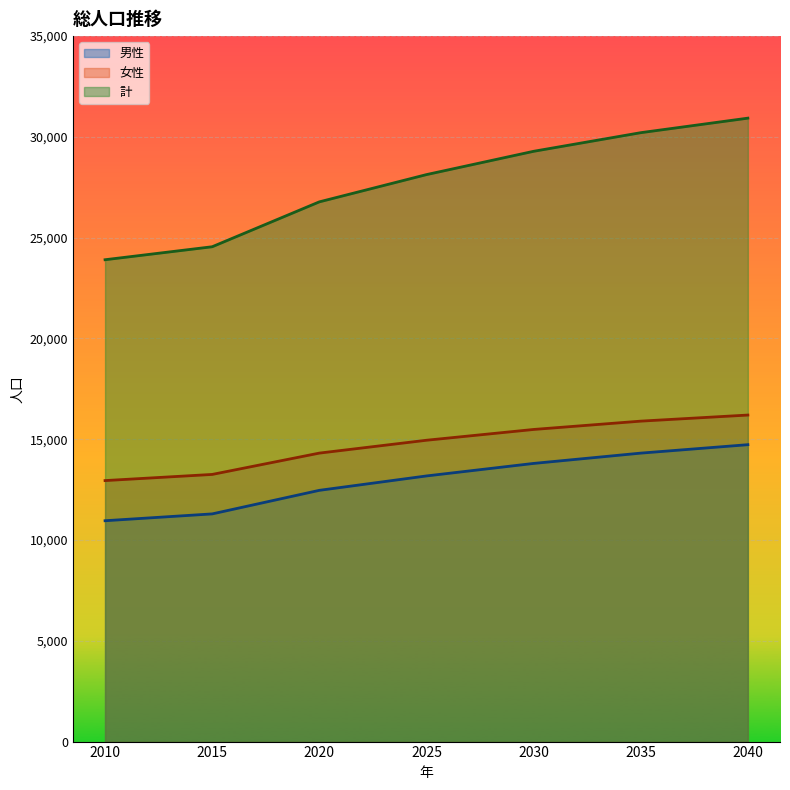

How many lines are shown in the chart?

3